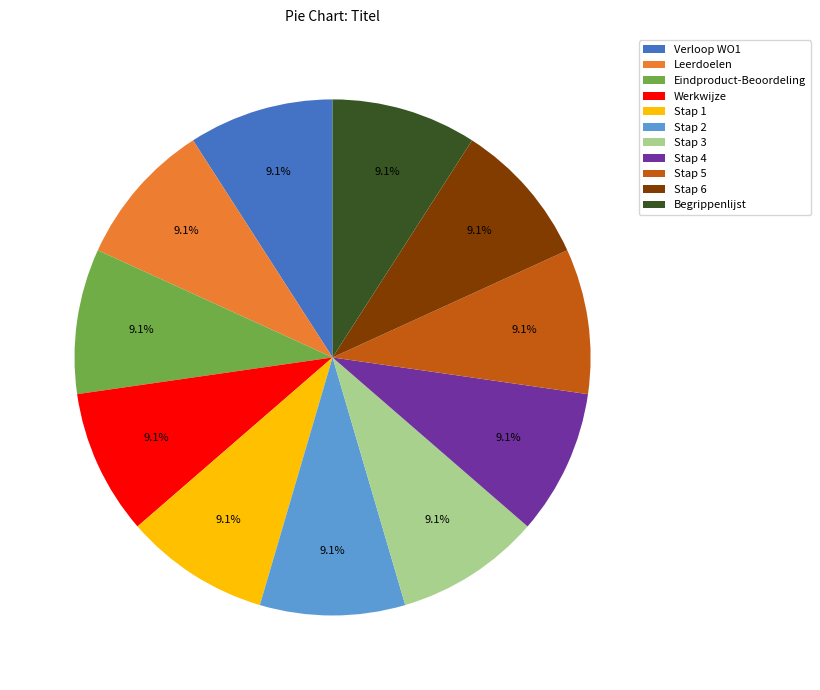

To the nearest percent, what portion does Eindproduct-Beoordeling represent?

9%